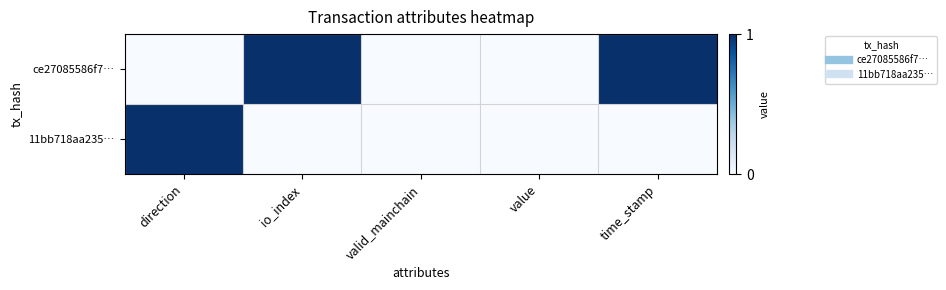

Rank the series by their maximum value, from lowest to highest.

ce27085586f7…, 11bb718aa235…